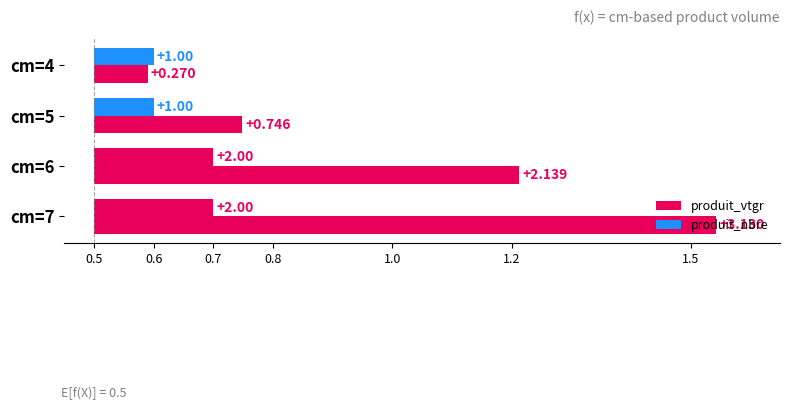

How many distinct data groups are displayed?

2